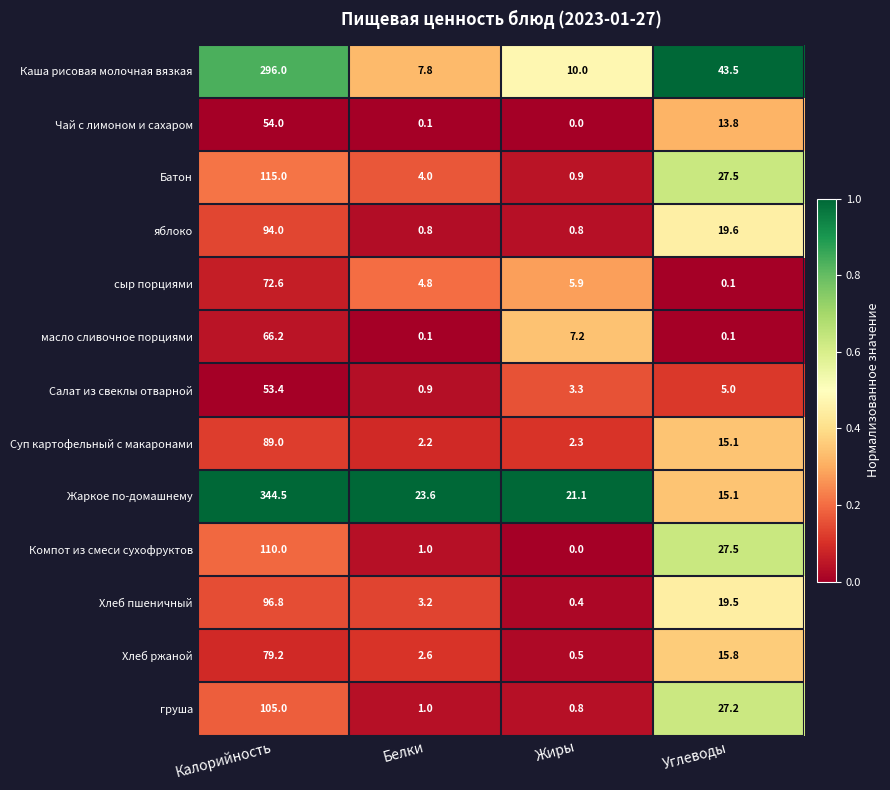

At which category is the sum across all series the highest?

Калорийность